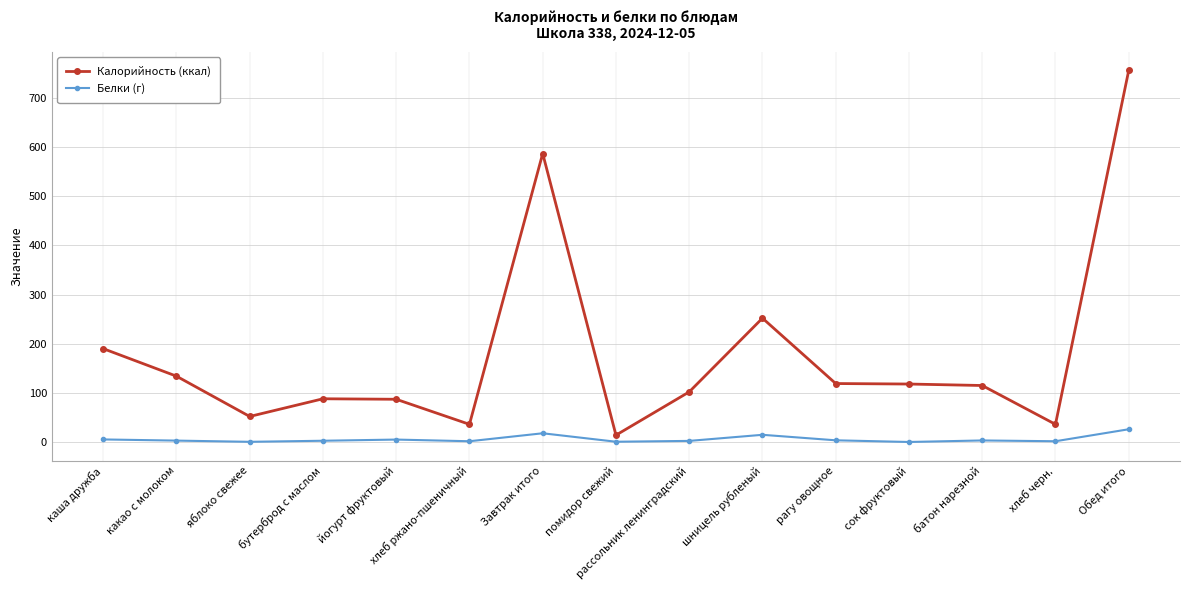

At which category does the chart reach its peak across all series?

Обед итого